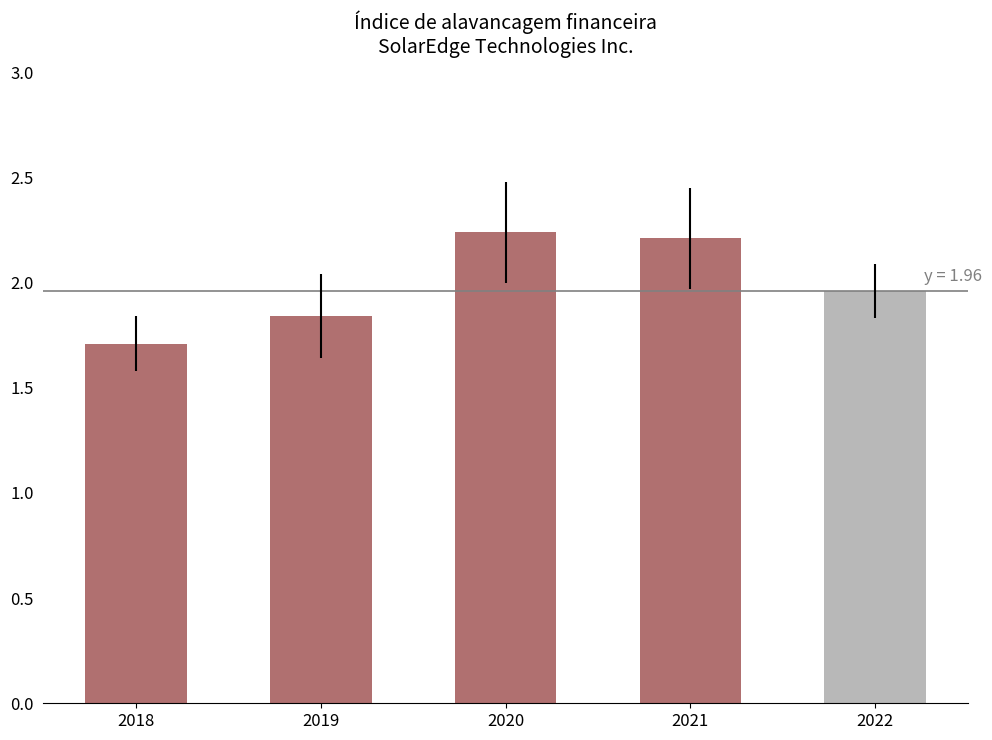

True or false: the data shows 2.6 at 2019.

False